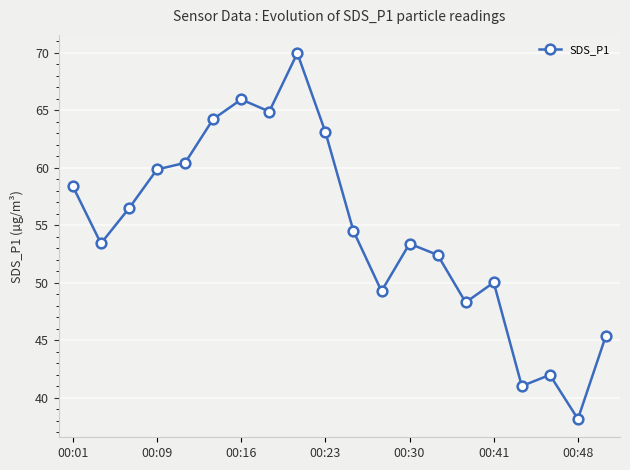

What is the value of the 20th point from the left?

45.4